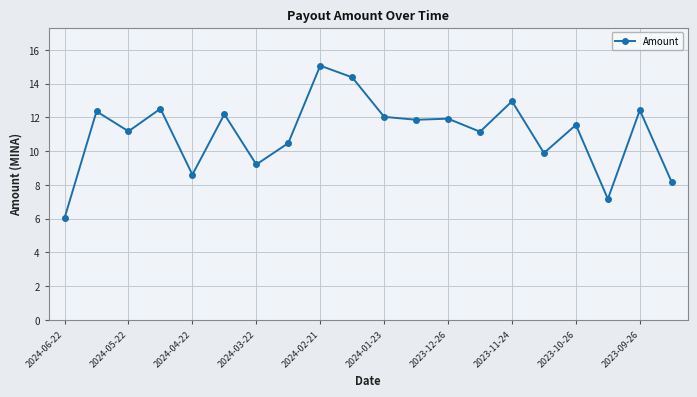

What is the value of the 15th point from the left?

13.0